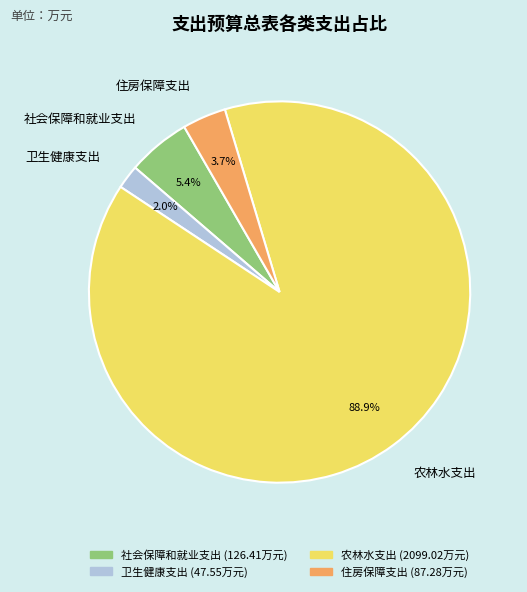

To the nearest percent, what is the difference between the largest and smallest slice percentages?

87%